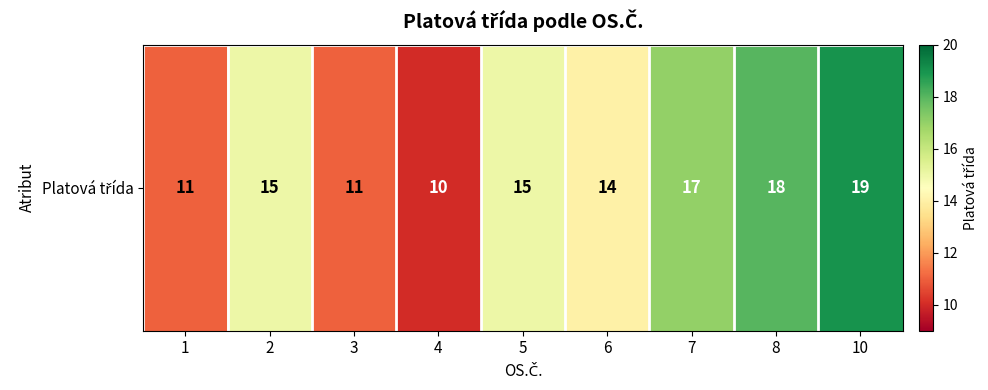

Is it true that the value at 7 is 17?

True